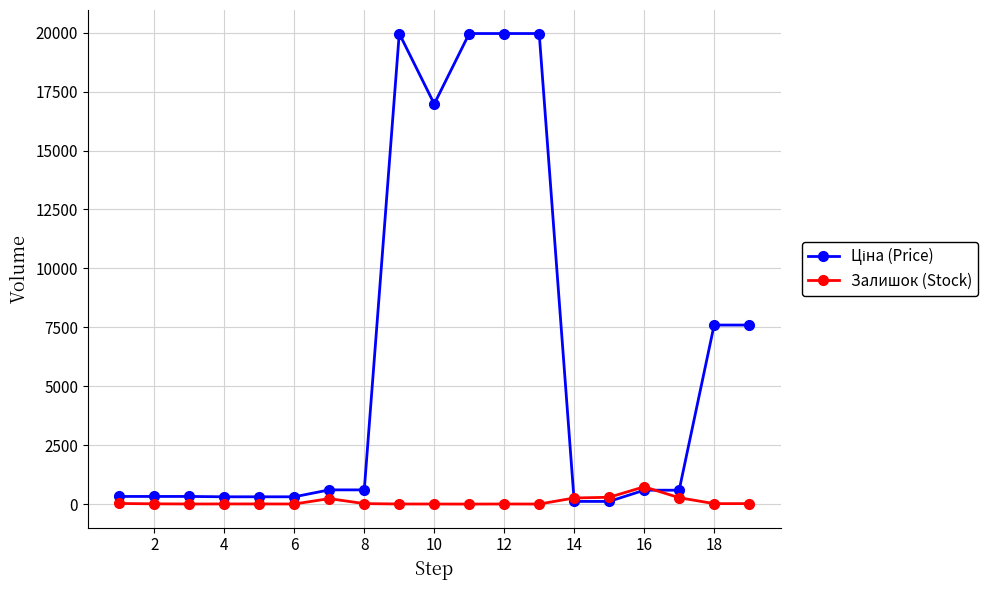

What is the highest value of the Залишок (Stock) series?

735.0